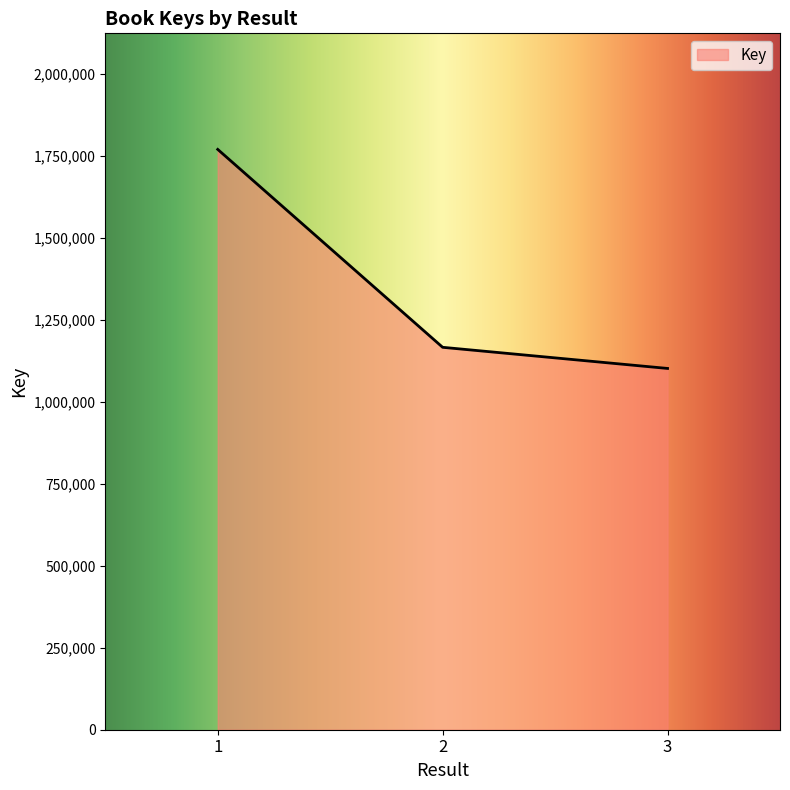

How many values are below 1166022?

1